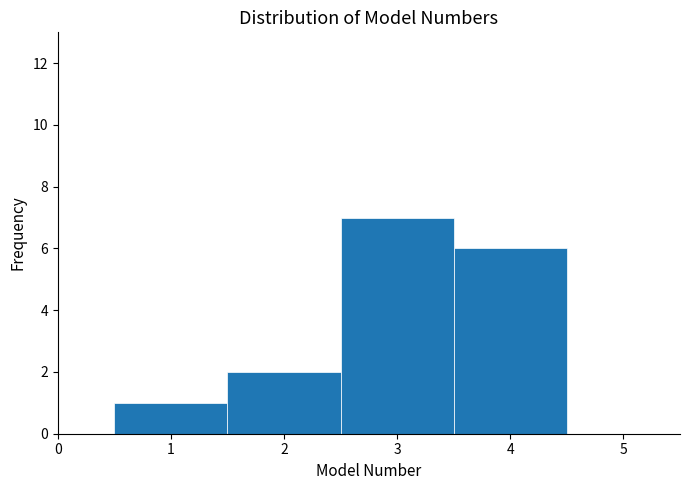

Over which range of the x-axis is the bar tallest?

2.5 to 3.5